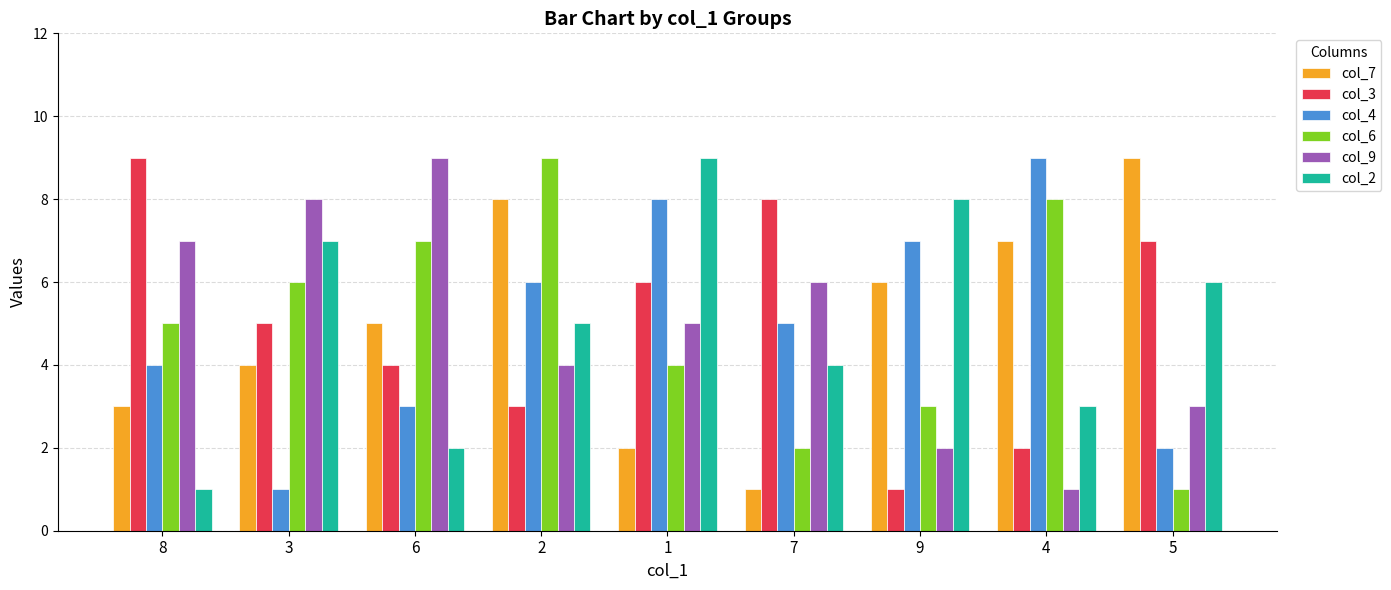

At which category is the sum across all series the highest?

2